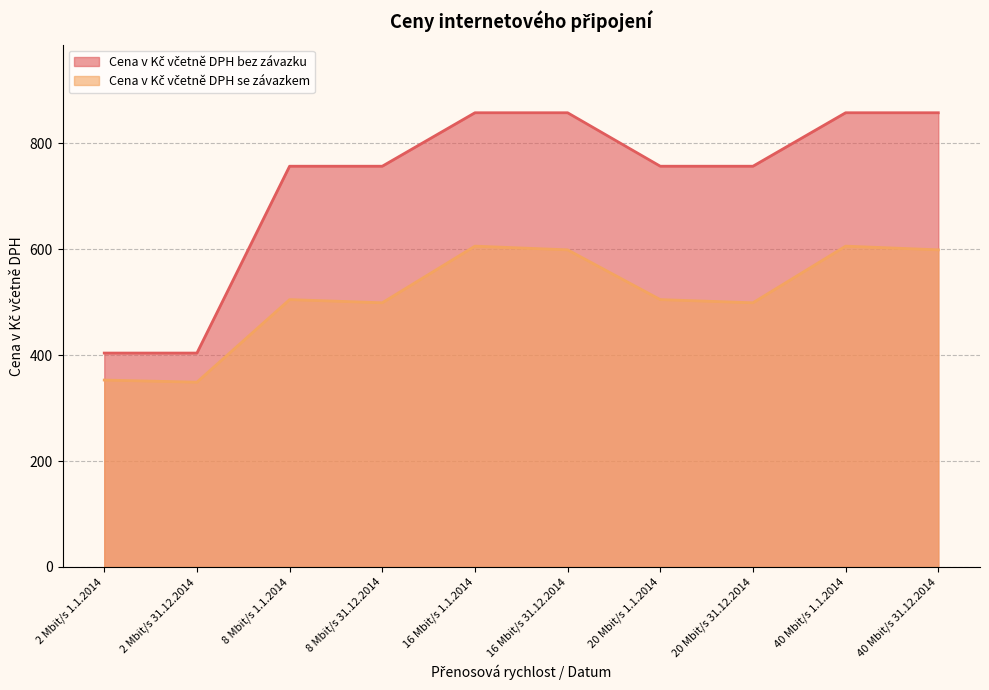

What is the value of the Cena v Kč včetně DPH se závazkem point at the 5th from the left?

606